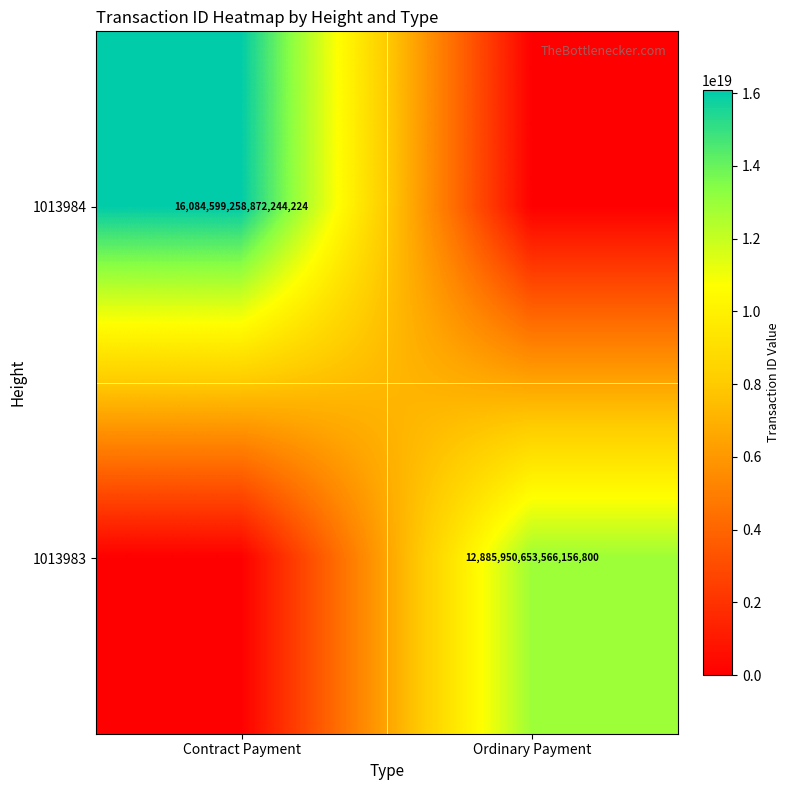

At how many categories does at least one series exceed 9273588617207459840?

2